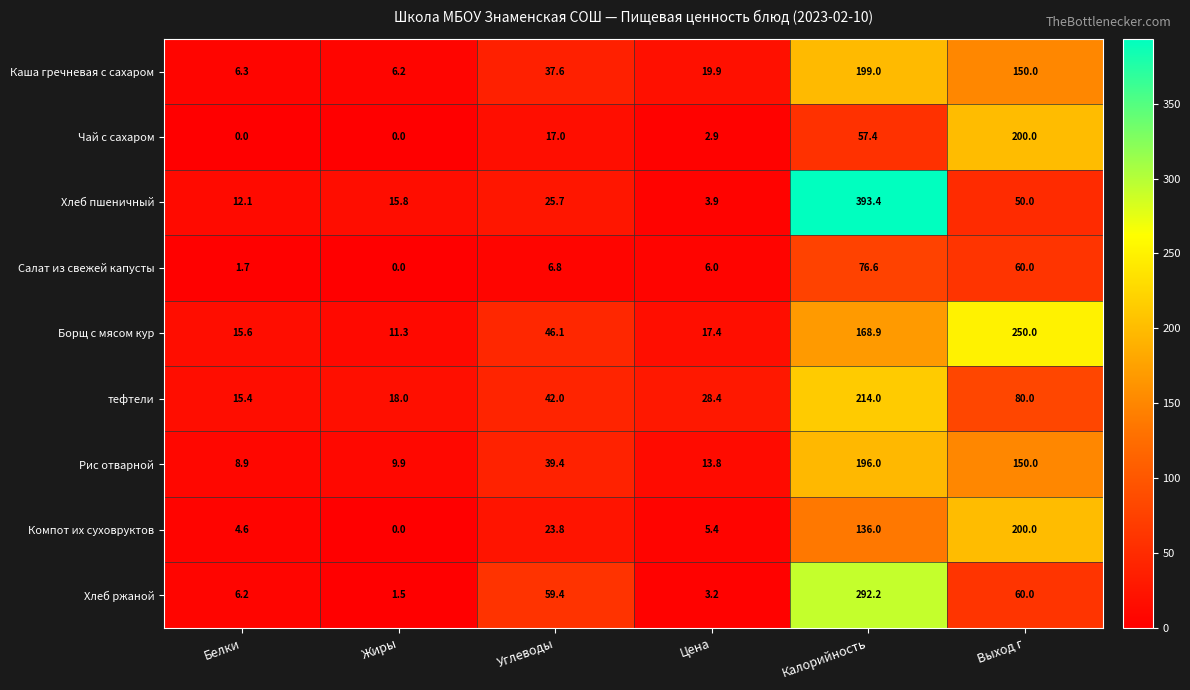

Which label corresponds to the largest value in the chart?

Калорийность